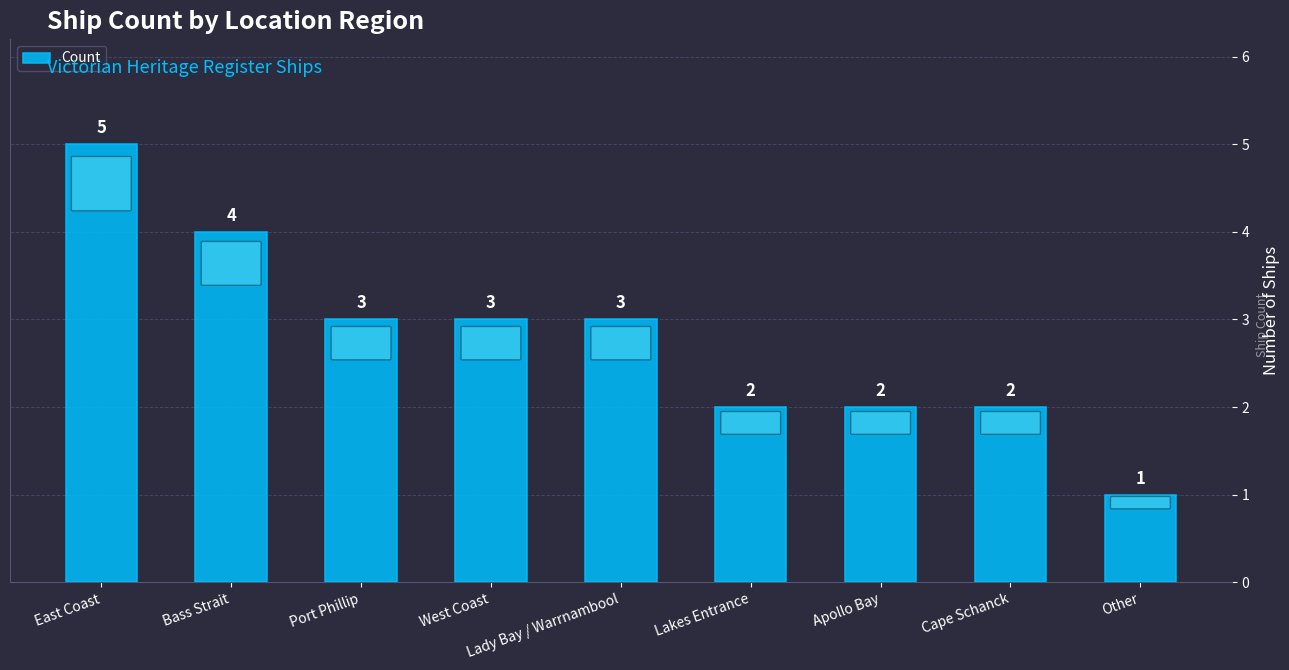

What is the average value?

3